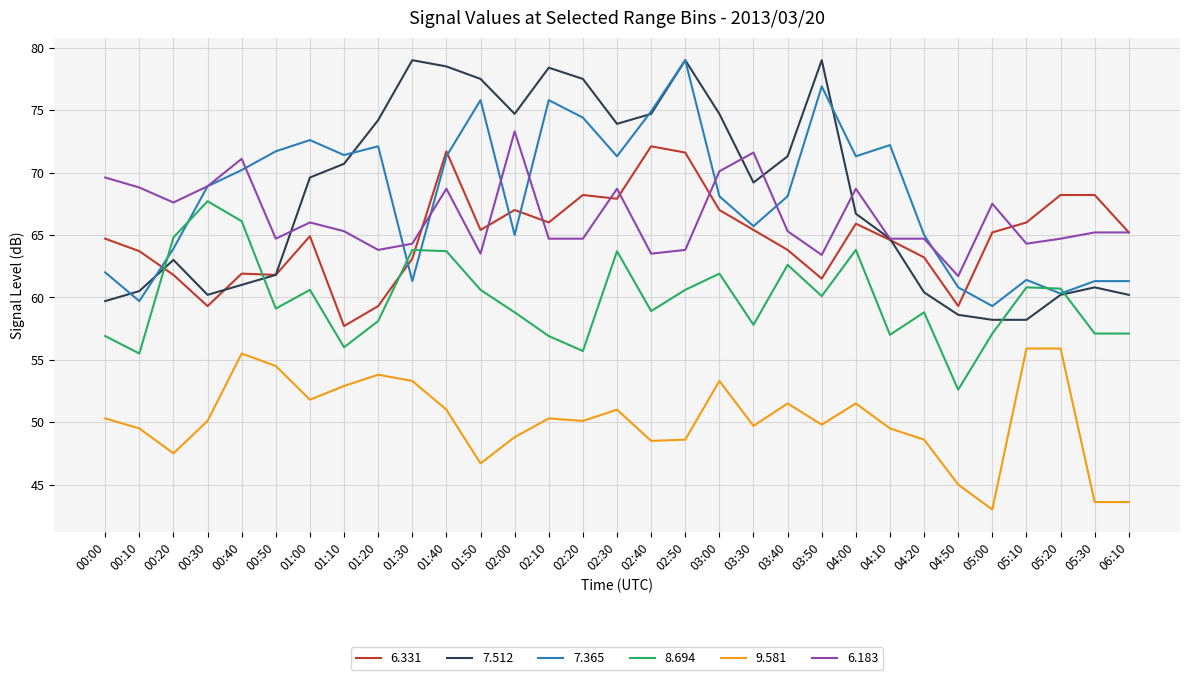

At which category does 9.581 reach its first local peak?

00:40